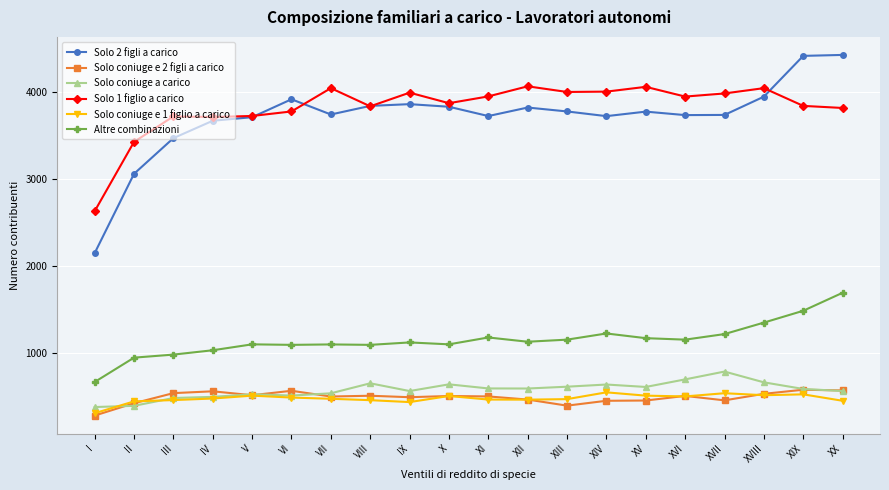

What is the minimum value for Solo coniuge a carico?

376